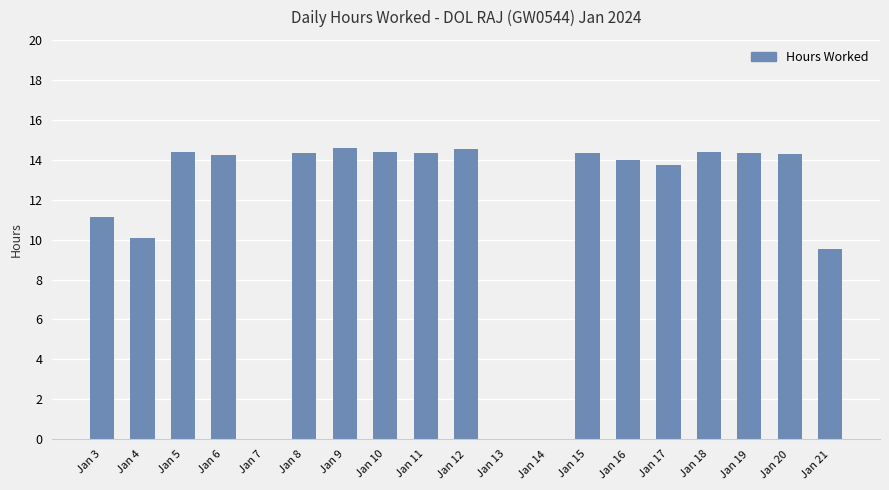

What is the sum of all values?

216.6